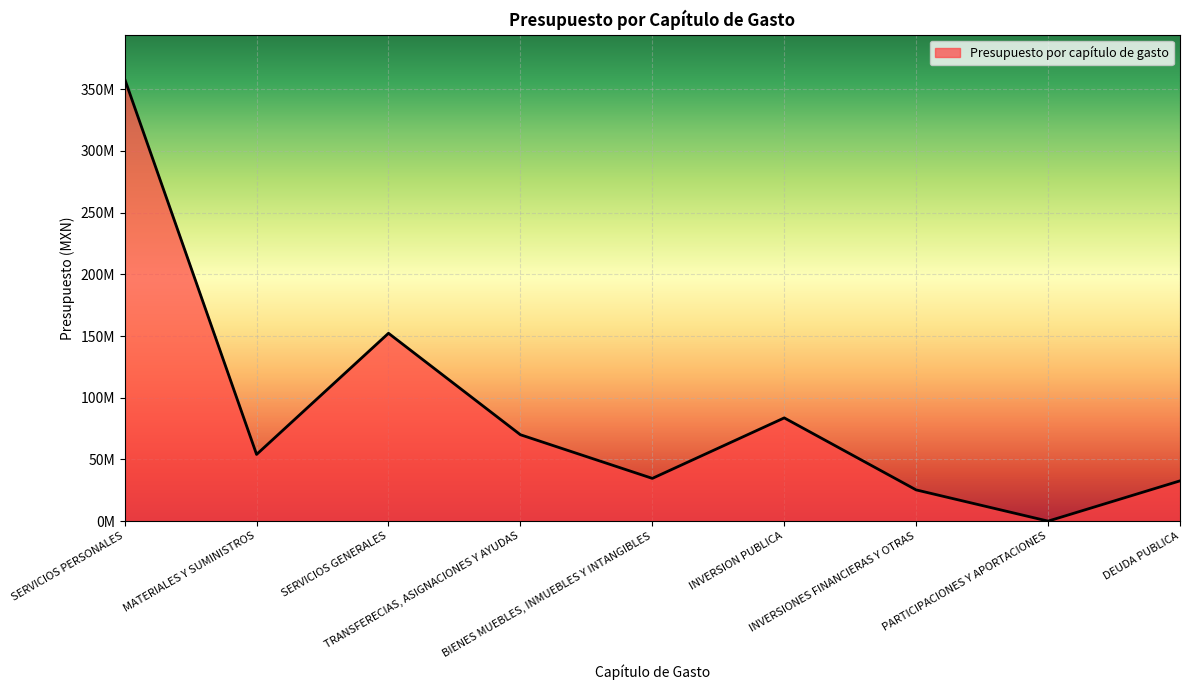

Is this an area chart (filled region under the line)?

Yes